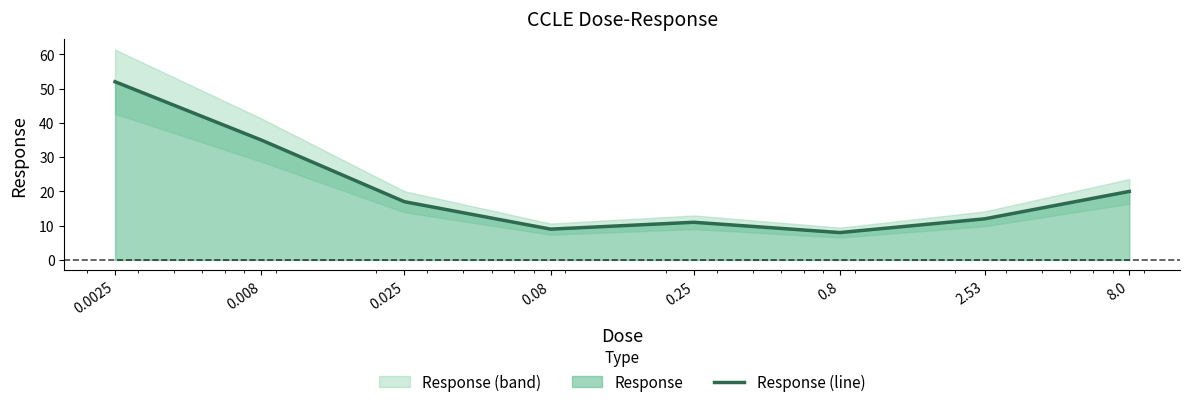

What is the change in value from 0.008 to 2.53?

-23